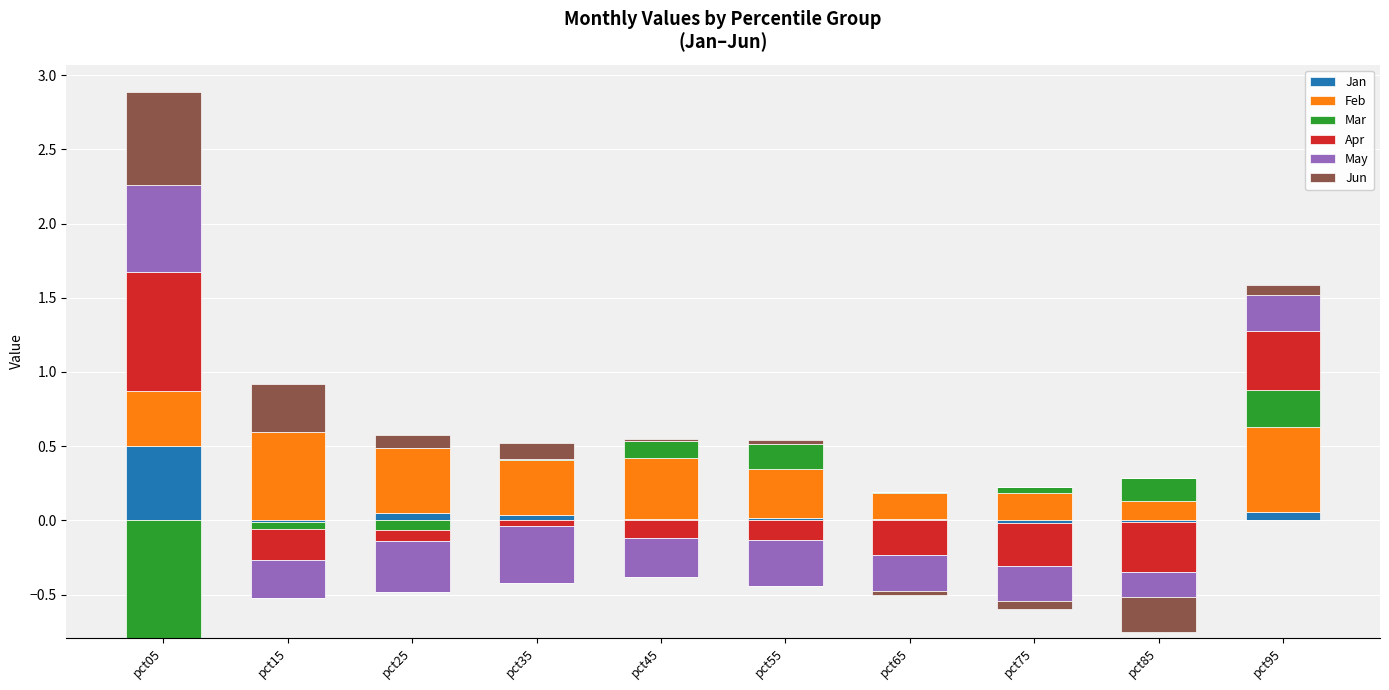

The Apr series shows 0.3 at pct65. True or false?

False